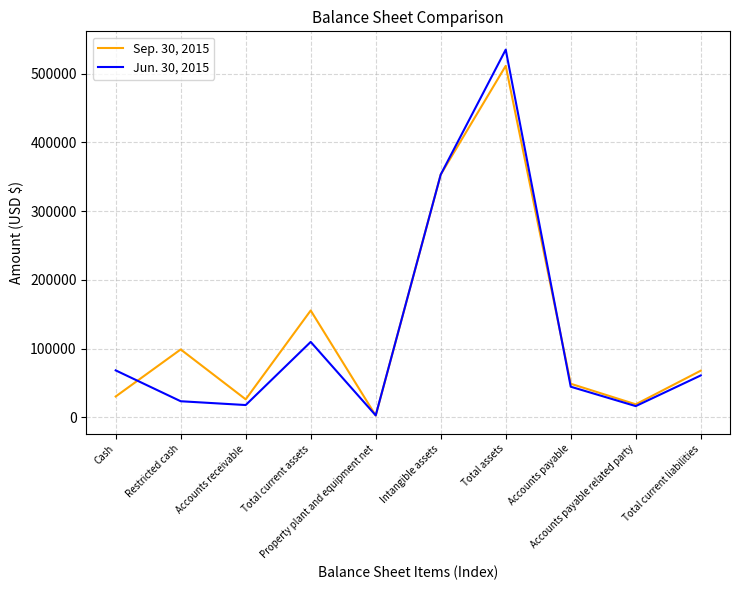

The Jun. 30, 2015 series shows 44606 at Accounts payable. True or false?

True